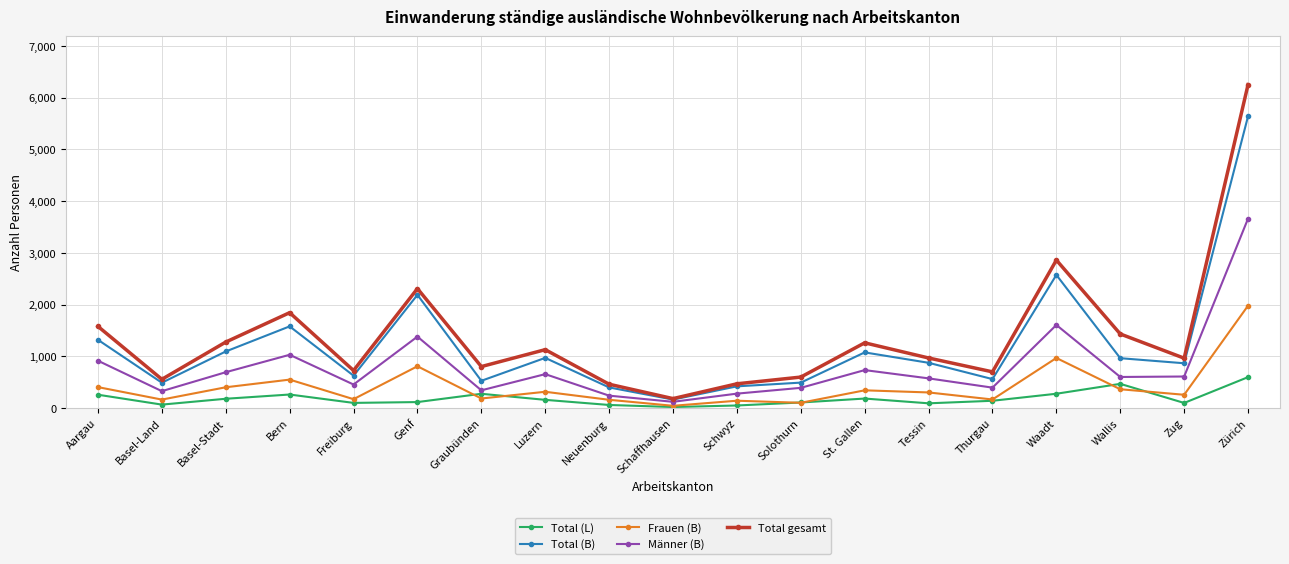

Which series has the largest range (max minus min)?

Total gesamt